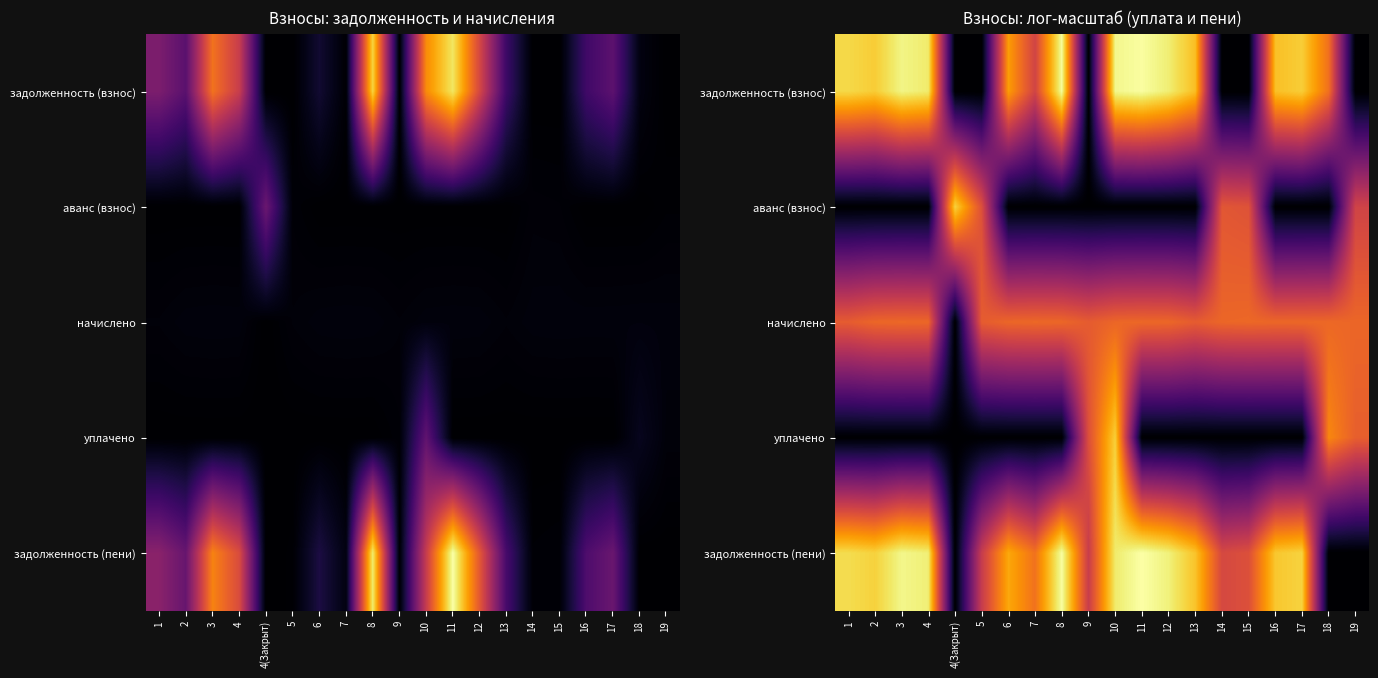

How many values in уплачено are above zero?

4